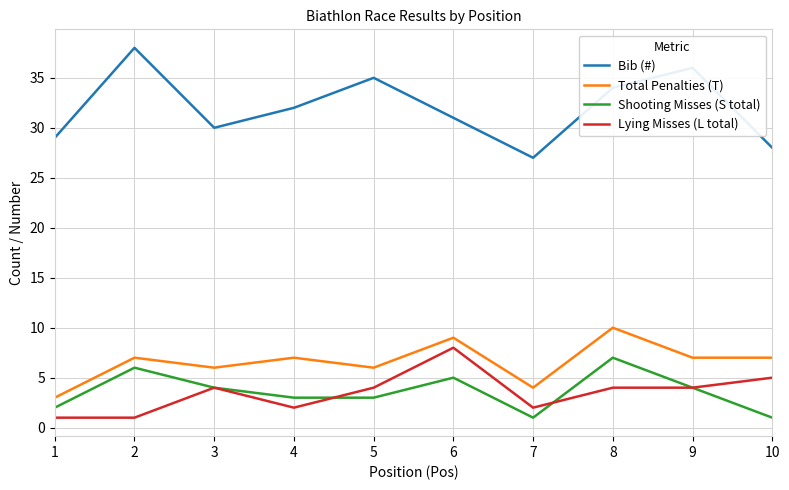

What is the lowest value of the Shooting Misses (S total) series?

1